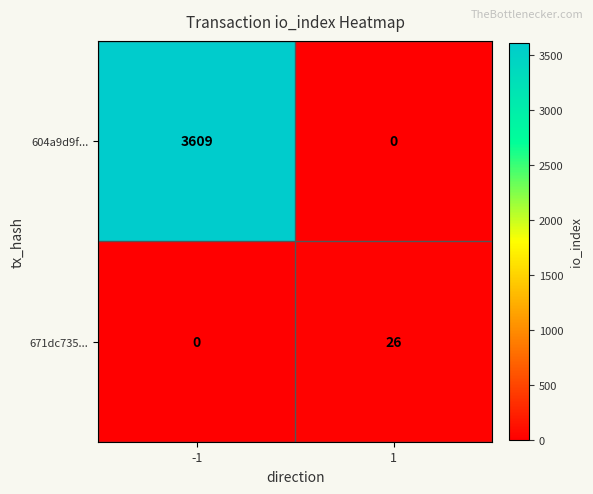

What is the spread (max minus min) of values at -1?

3609